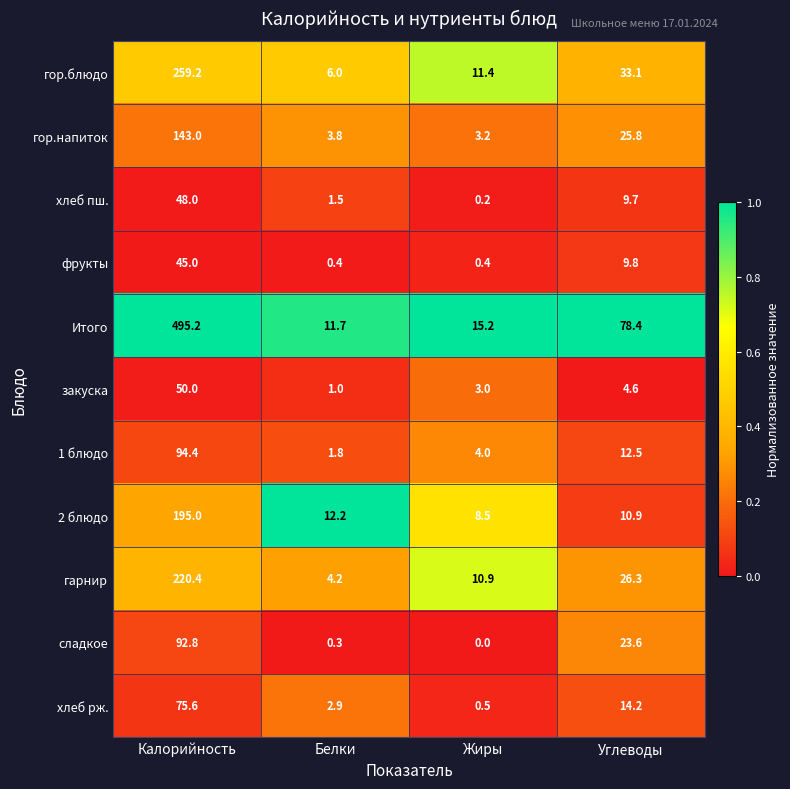

Which label corresponds to the smallest value in the chart?

Жиры